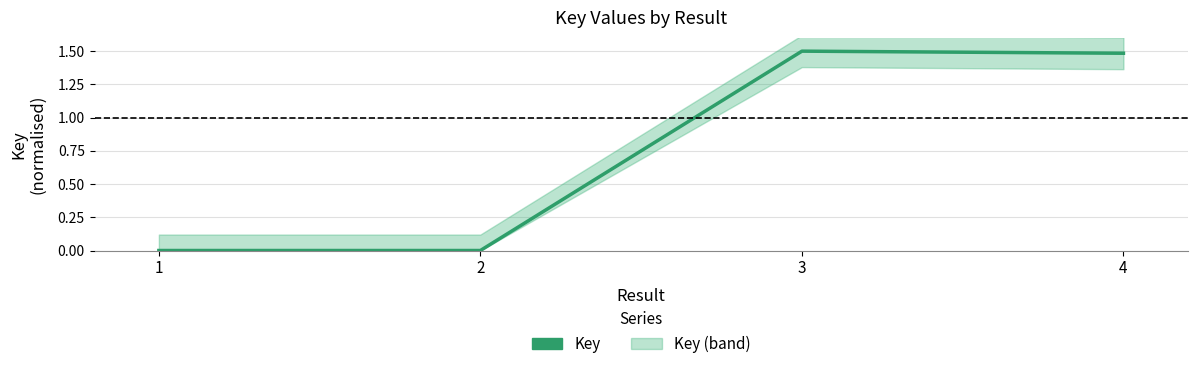

At which category does the chart reach its minimum across all series?

1